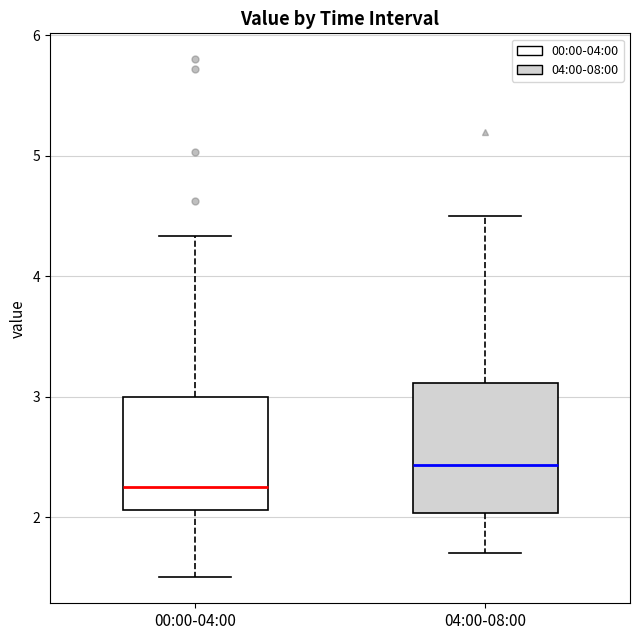

Which box is the tallest, from its lower edge to its upper edge?

04:00-08:00